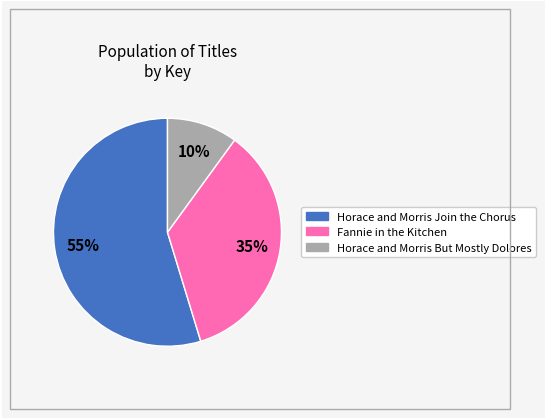

Does Horace and Morris Join the Chorus represent more than half of the total?

Yes